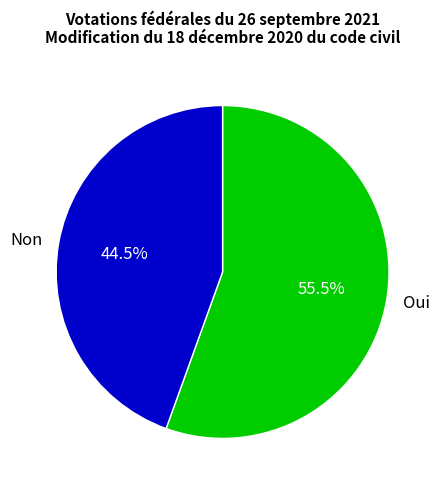

What is the ratio of the value at Non to the value at Oui?

0.8